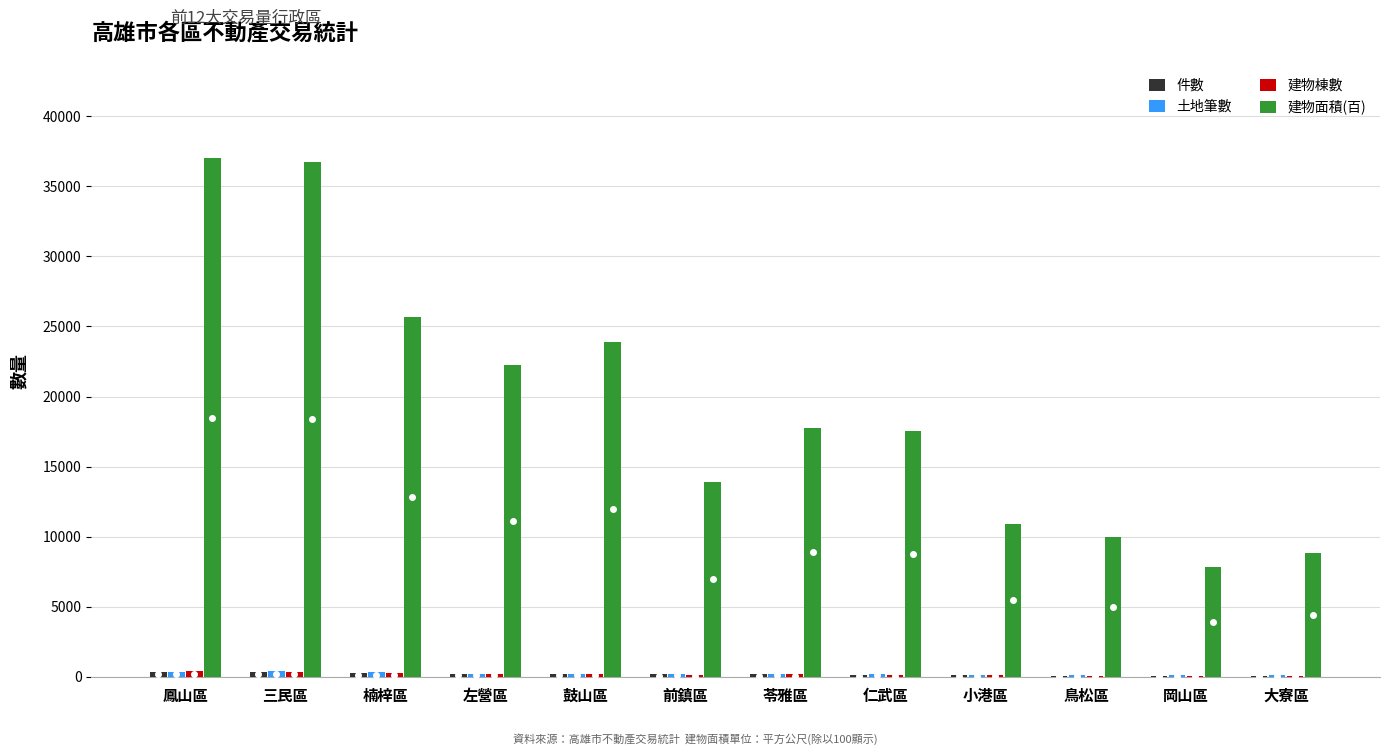

Count the number of categories in the chart.

12